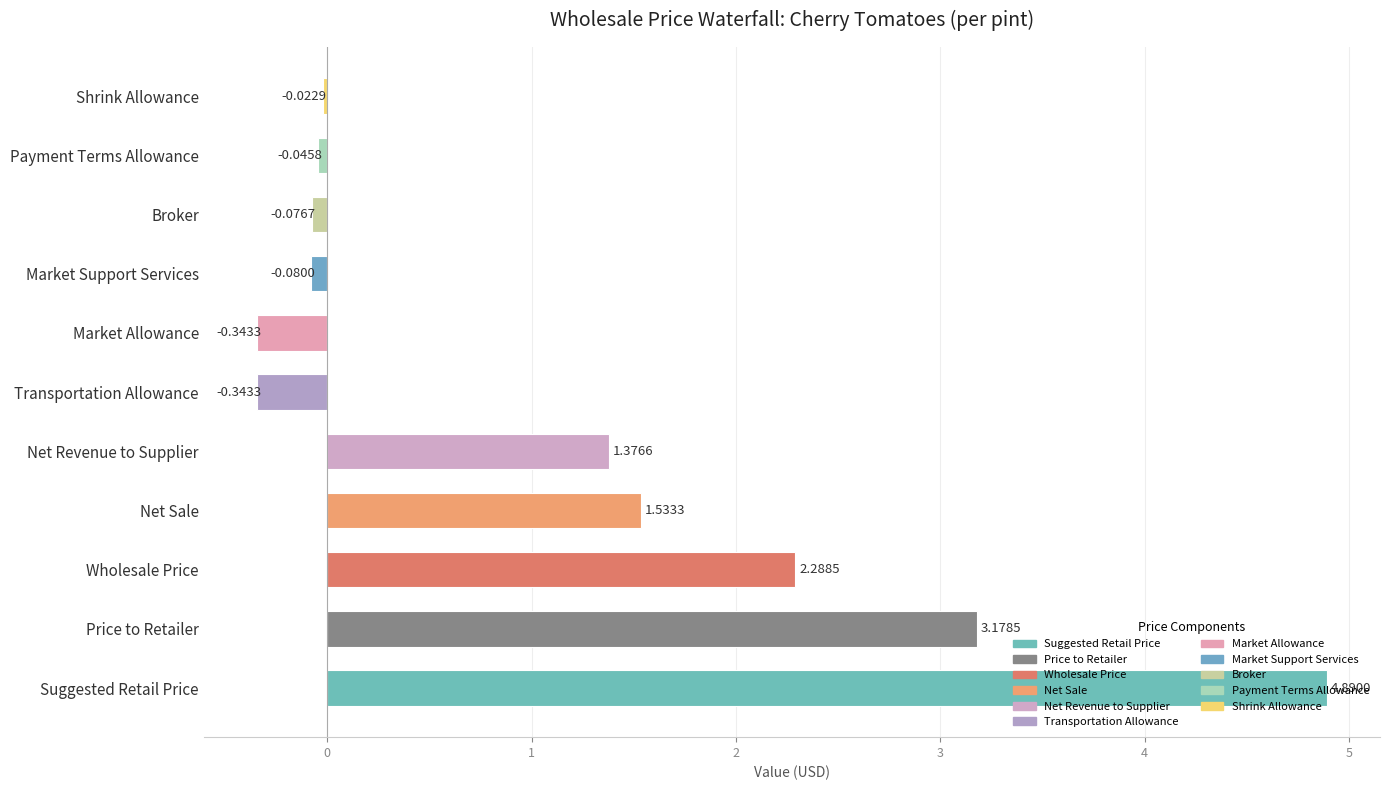

At which label is the value closest to 2?

Wholesale Price